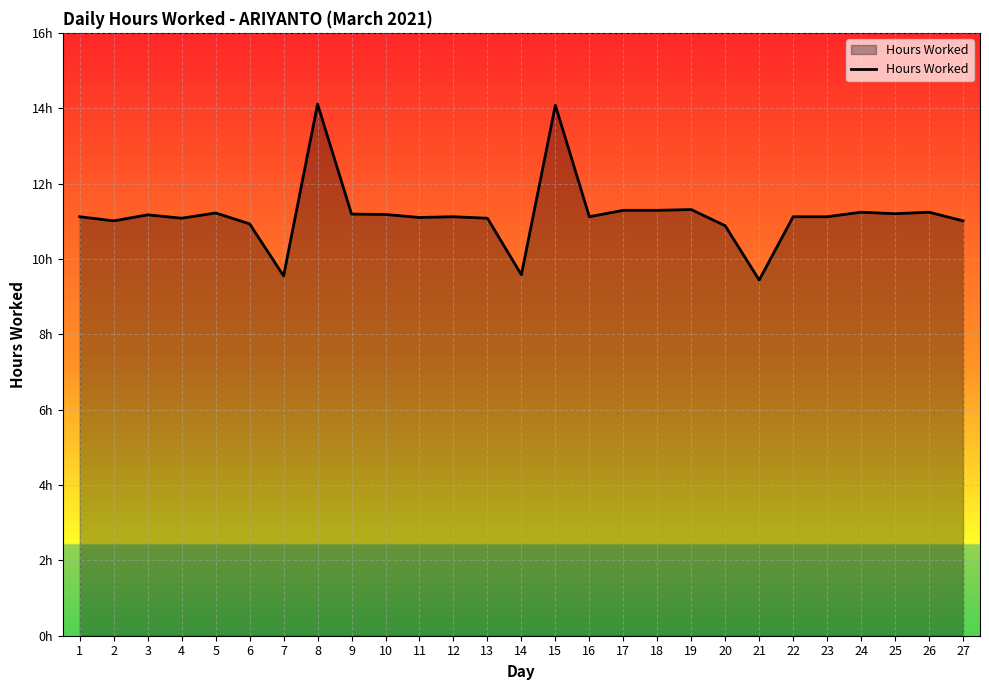

The chart shows a value of 9.4 at 21. True or false?

True